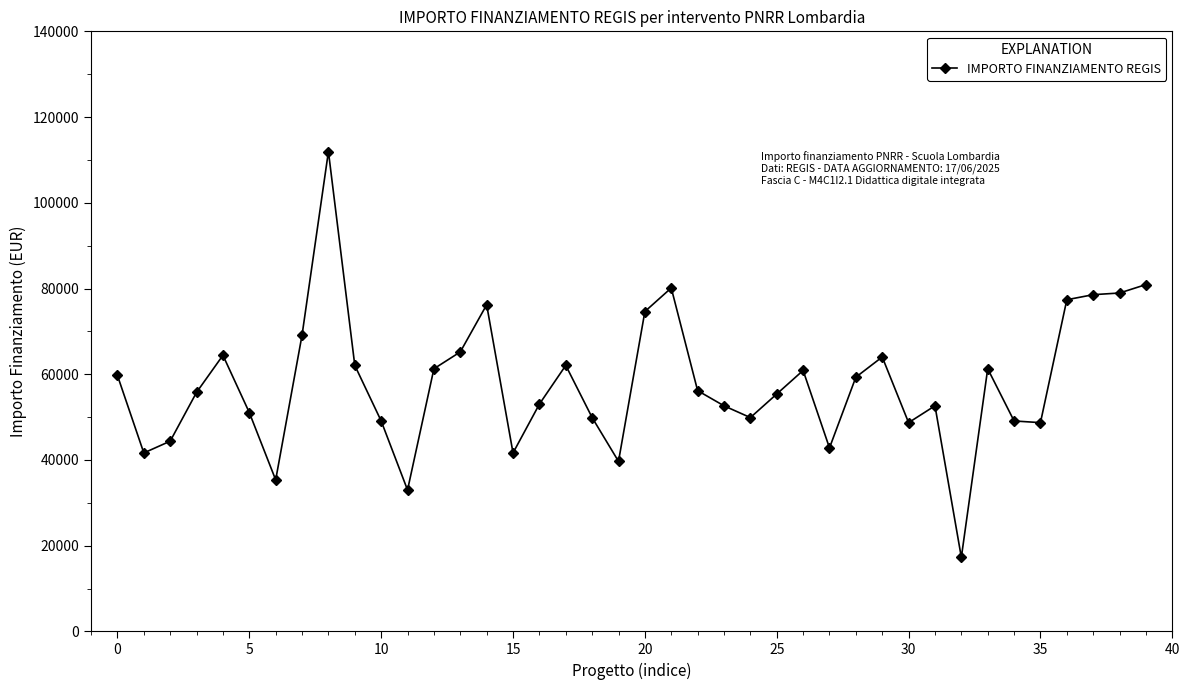

True or false: the data has more than 1 interior local peaks.

True